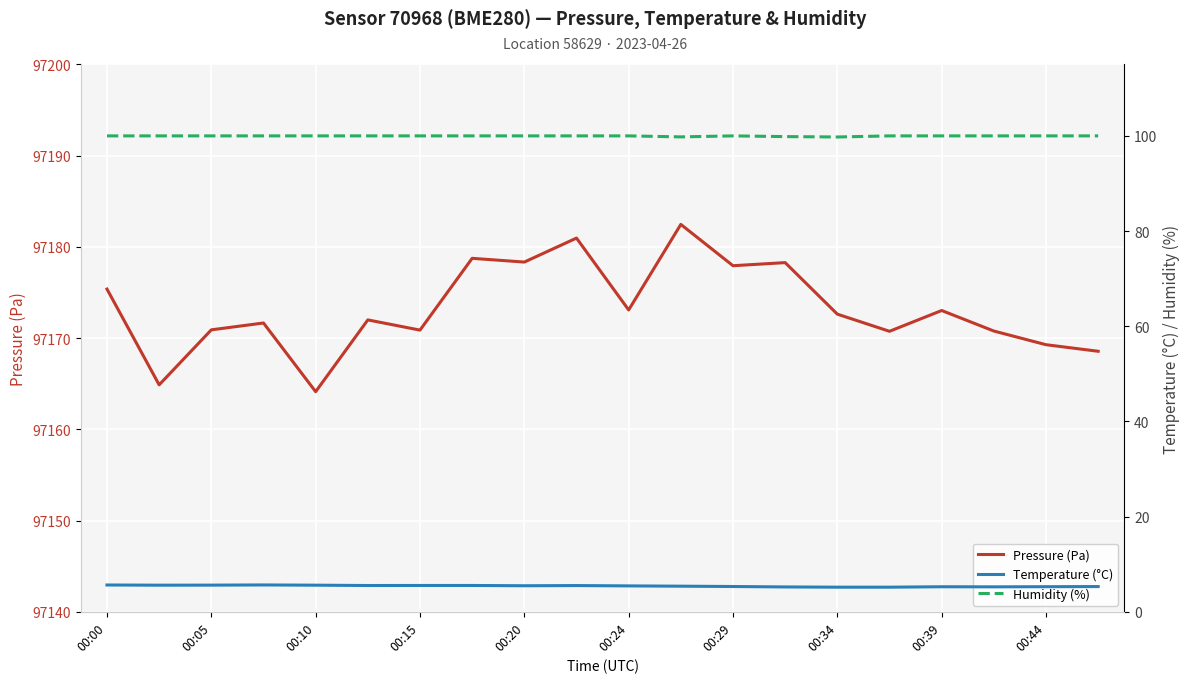

How many values in the Pressure (Pa) series exceed 97172?

10